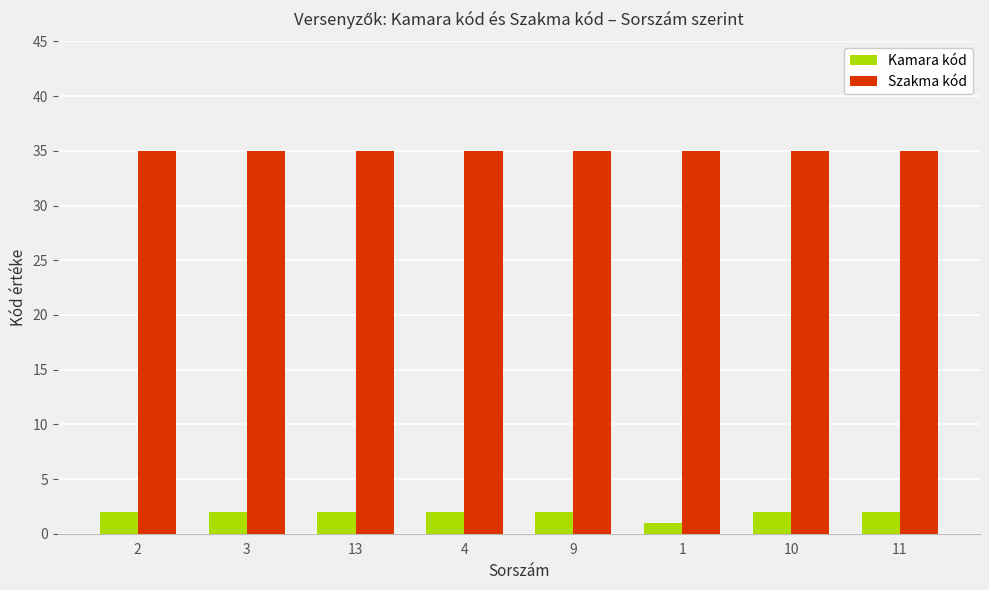

How many bars are there in total?

16